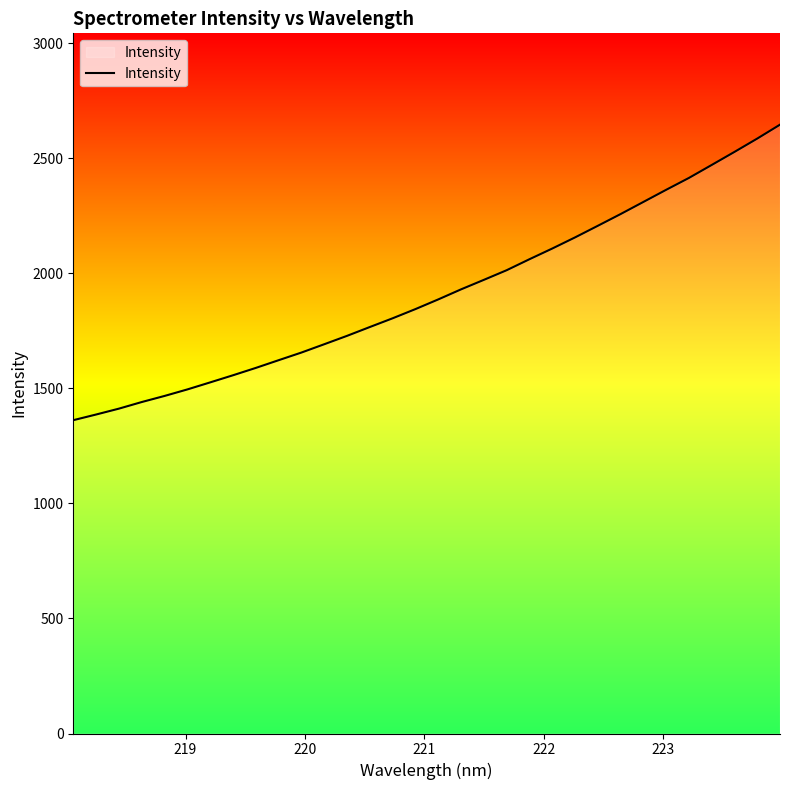

What is the smallest value displayed?

1361.7